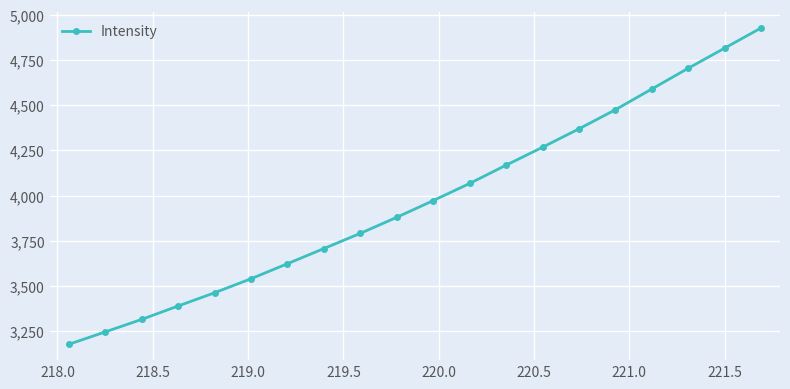

Reading left to right, transcribe all the data shown in this chart.

3178.5	3247.2	3316.2	3390.3	3463.5	3541.1	3624.1	3708.0	3792.0	3880.6	3972.9	4067.8	4168.7	4267.7	4369.4	4475.0	4589.5	4704.1	4815.4	4926.9